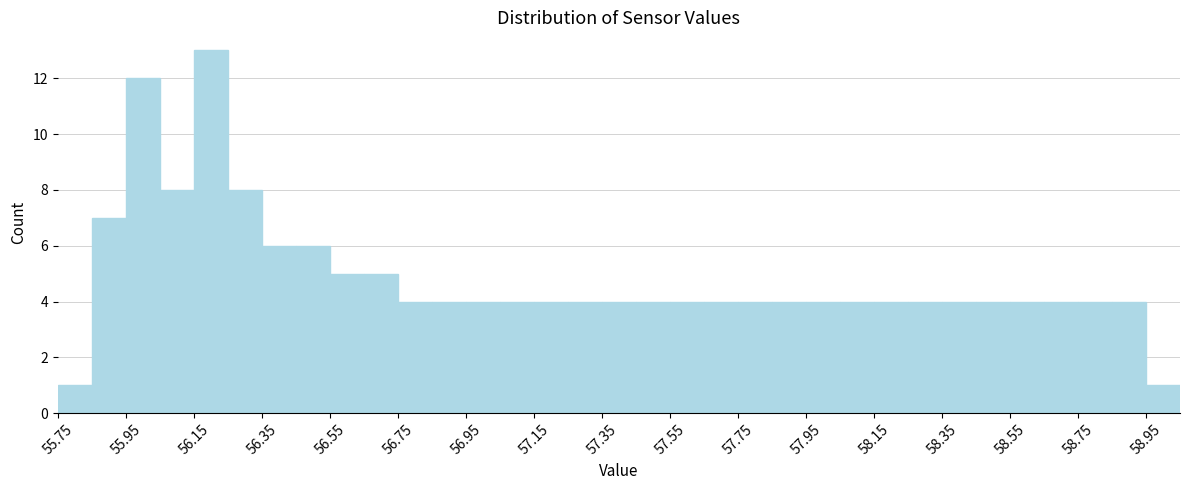

Reading left to right, list every bar in this chart as the range it spans on the x-axis followed by its height. Neither the bar edges nor the heights are printed on the chart, so give them approximately, as read against the axes.

55.75 to 55.85: 1
55.85 to 55.95: 7
55.95 to 56.05: 12
56.05 to 56.15: 8
56.15 to 56.25: 13
56.25 to 56.35: 8
56.35 to 56.45: 6
56.45 to 56.55: 6
56.55 to 56.65: 5
56.65 to 56.75: 5
56.75 to 56.85: 4
56.85 to 56.95: 4
56.95 to 57.05: 4
57.05 to 57.15: 4
57.15 to 57.25: 4
57.25 to 57.35: 4
57.35 to 57.45: 4
57.45 to 57.55: 4
57.55 to 57.65: 4
57.65 to 57.75: 4
57.75 to 57.85: 4
57.85 to 57.95: 4
57.95 to 58.05: 4
58.05 to 58.15: 4
58.15 to 58.25: 4
58.25 to 58.35: 4
58.35 to 58.45: 4
58.45 to 58.55: 4
58.55 to 58.65: 4
58.65 to 58.75: 4
58.75 to 58.85: 4
58.85 to 58.95: 4
58.95 to 59.05: 1